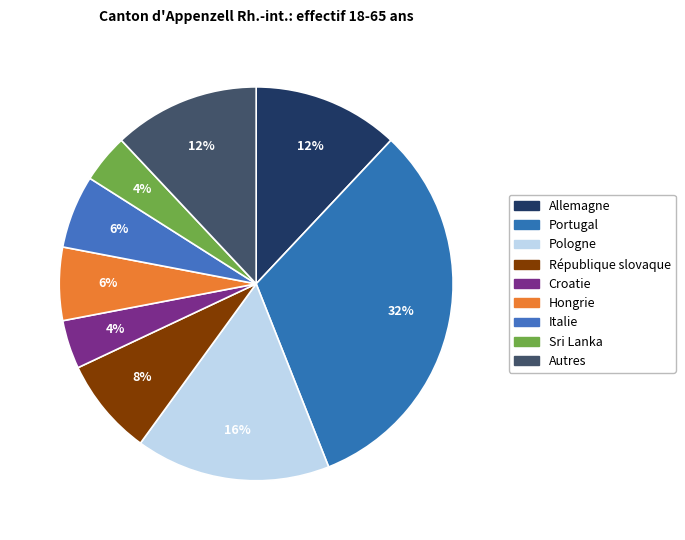

How many slices are in this pie chart?

9